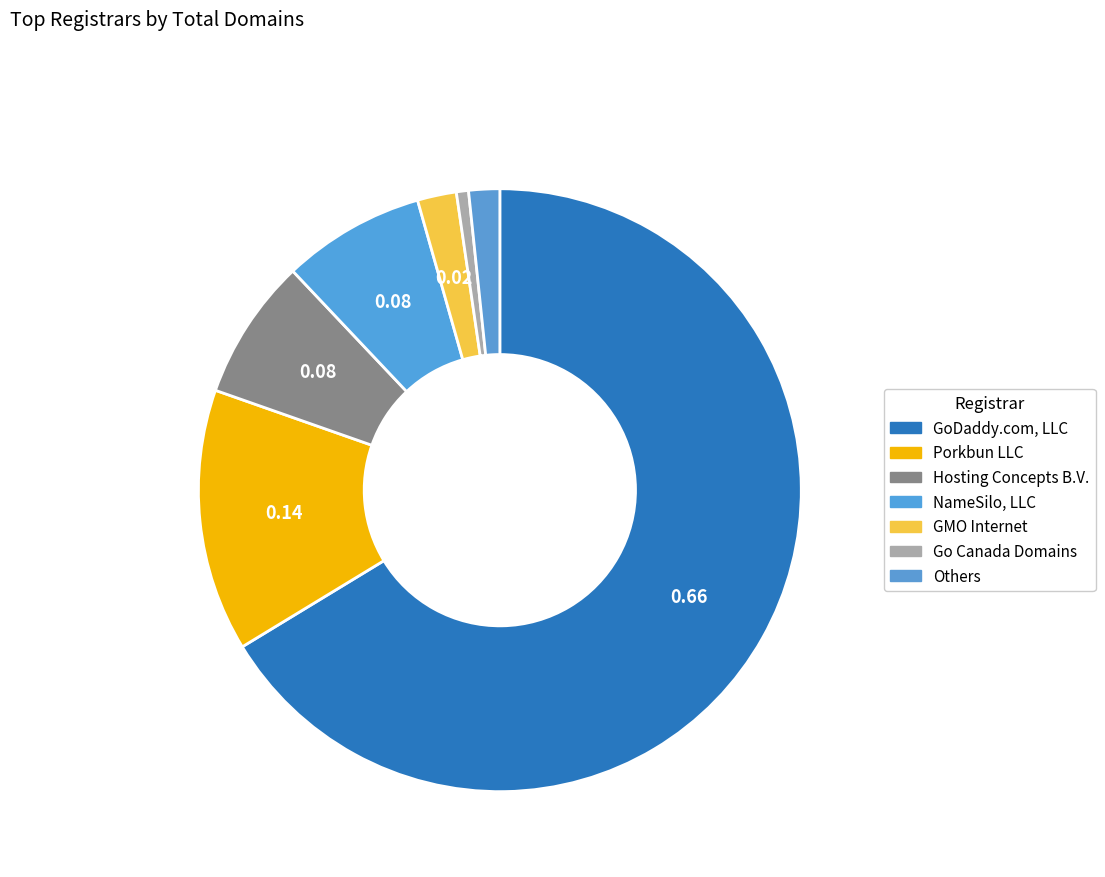

How many segments does this pie chart have?

7